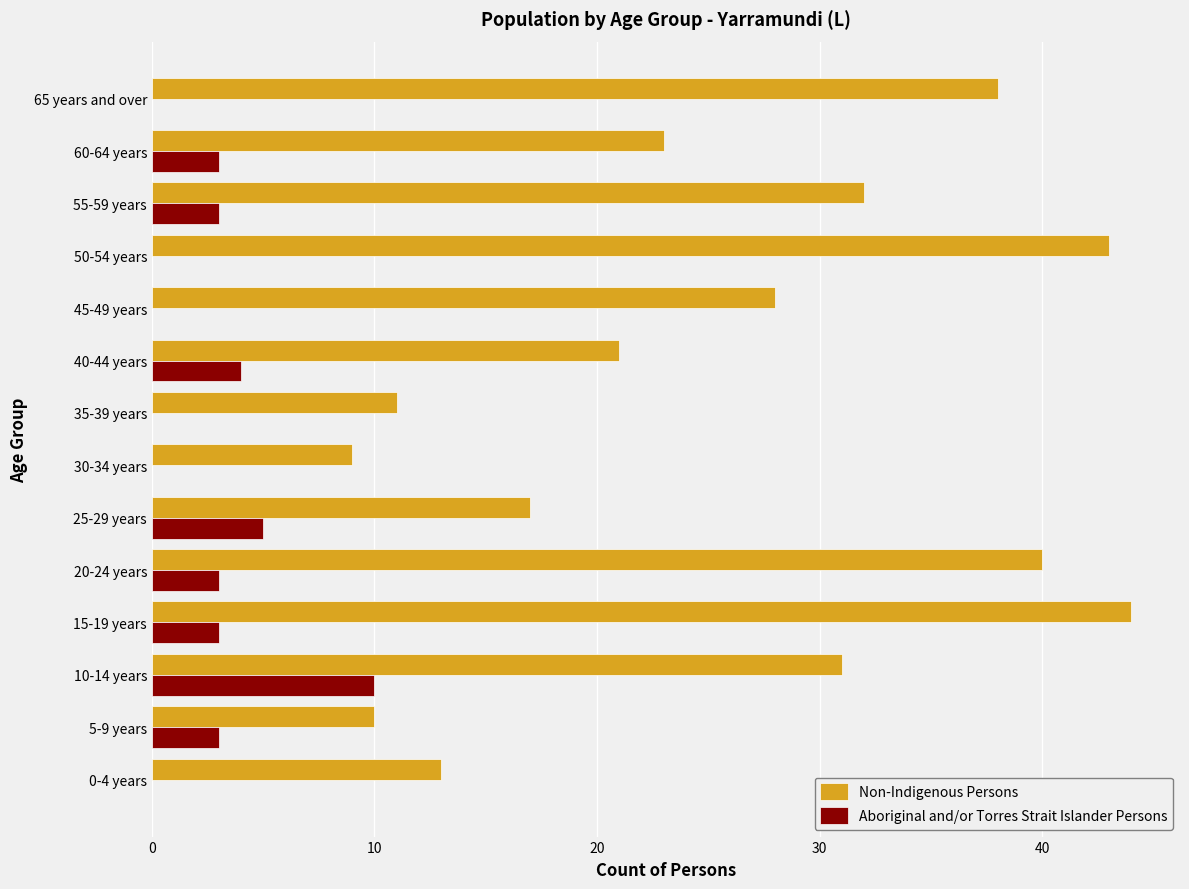

The value of Non-Indigenous Persons at 20-24 years is 65. True or false?

False